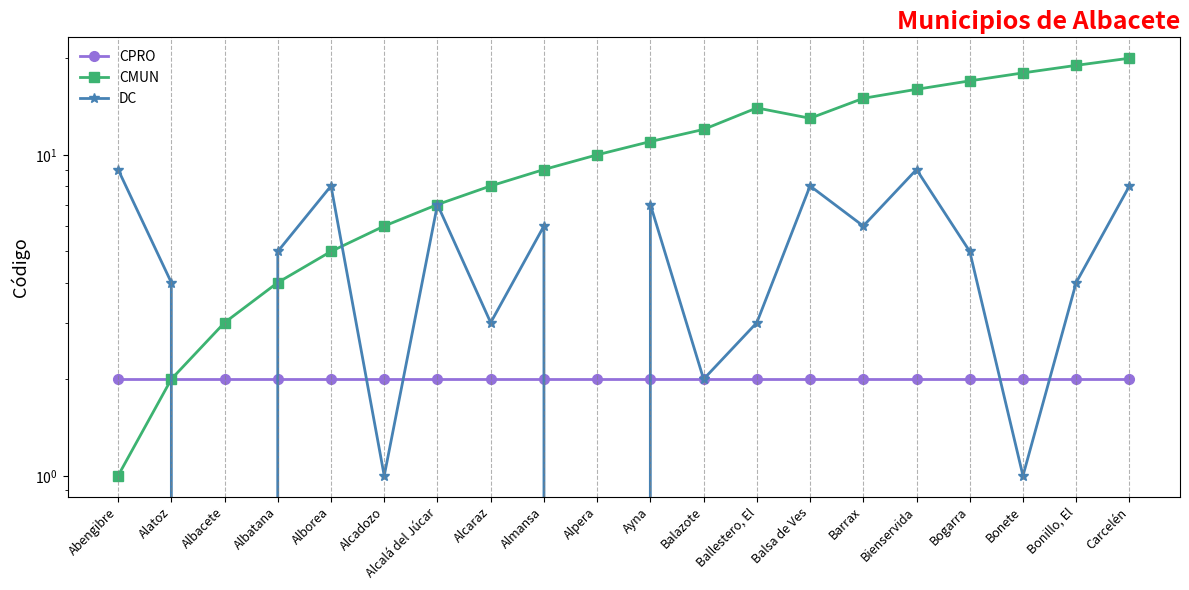

Which label corresponds to the smallest value in the chart?

Albacete